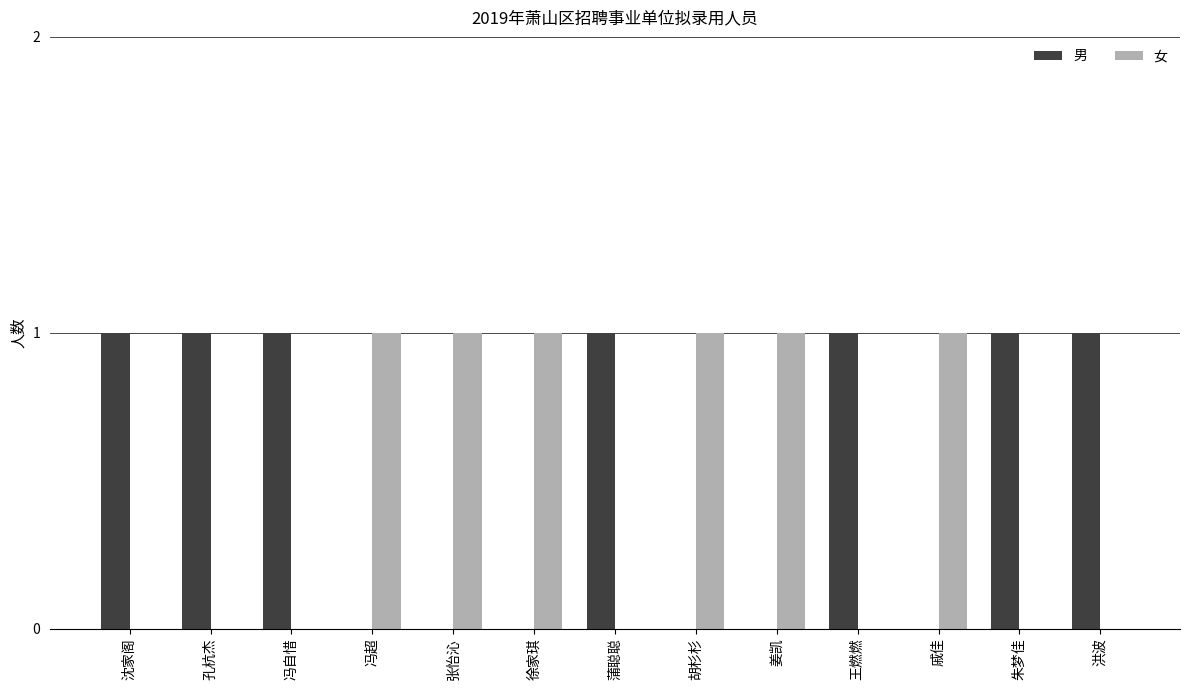

The value of 女 at 冯自惜 is 0. True or false?

True